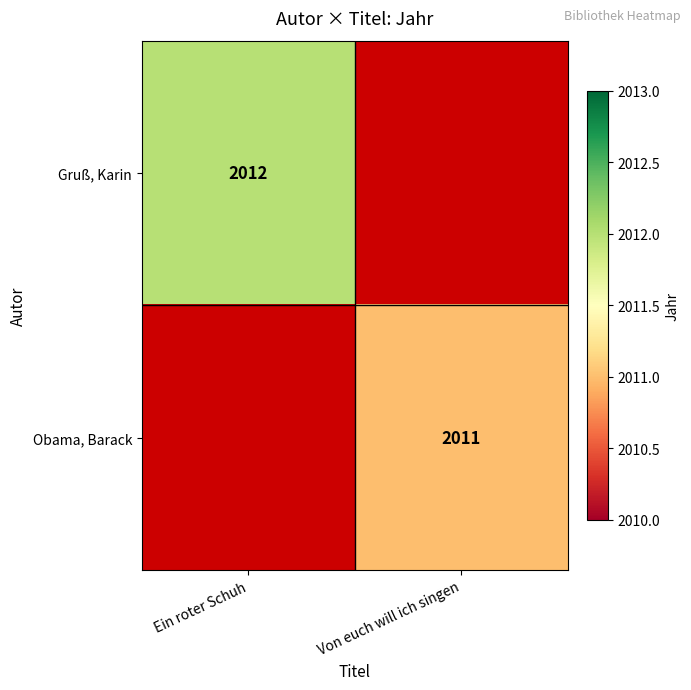

The value of Gruß, Karin at Ein roter Schuh is 631.8. True or false?

False